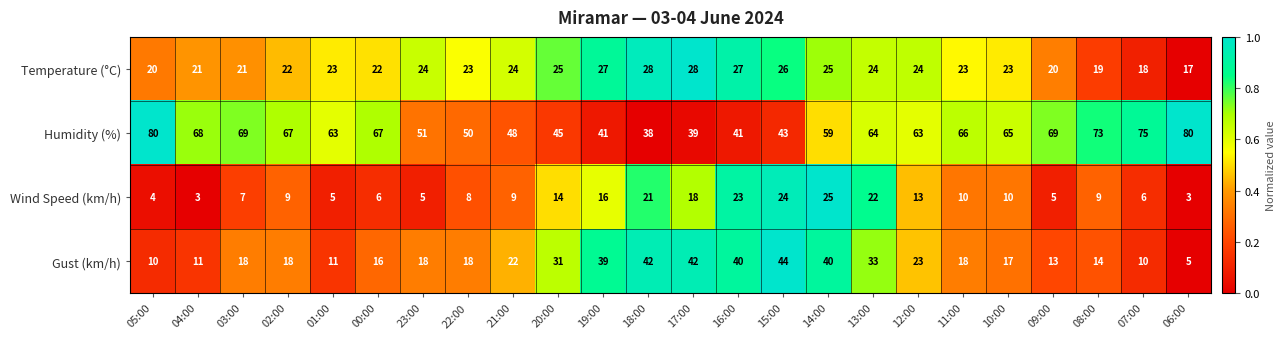

Between 02:00 and 21:00, which series saw the biggest shift?

Humidity (%)